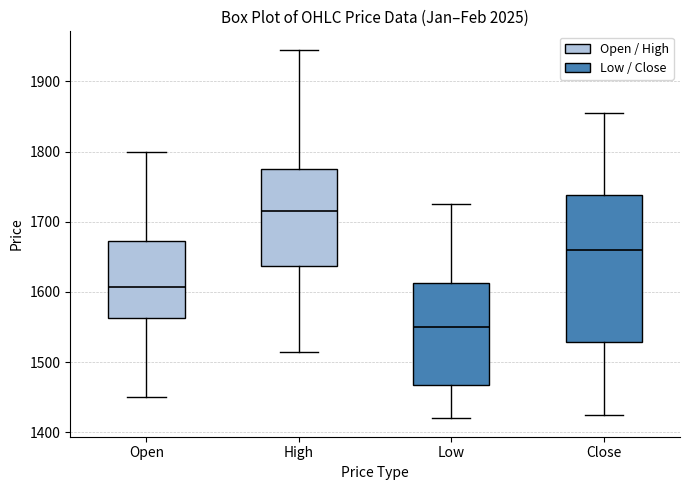

Comparing the boxes themselves (not the whiskers), which one is the tallest?

Close